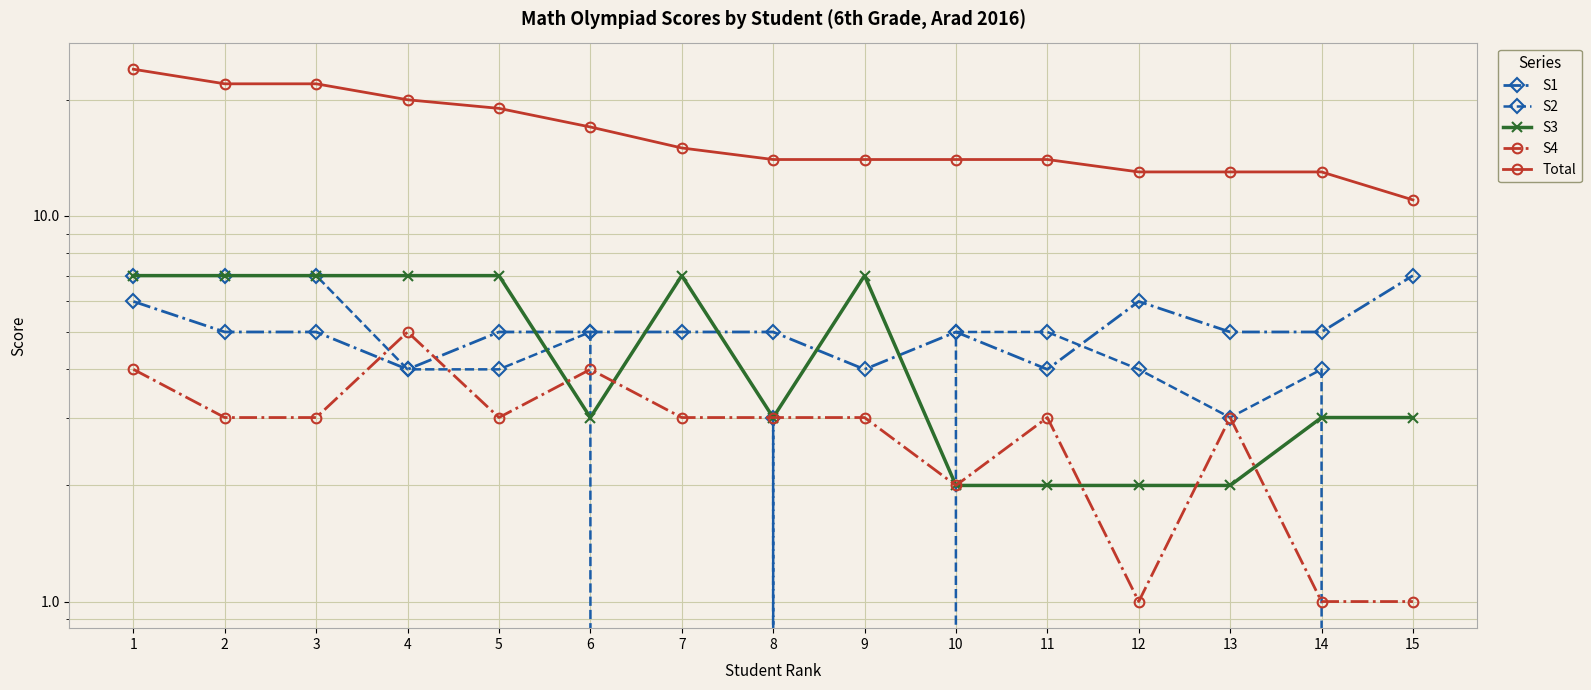

The value of S4 at 2 is 4. True or false?

False